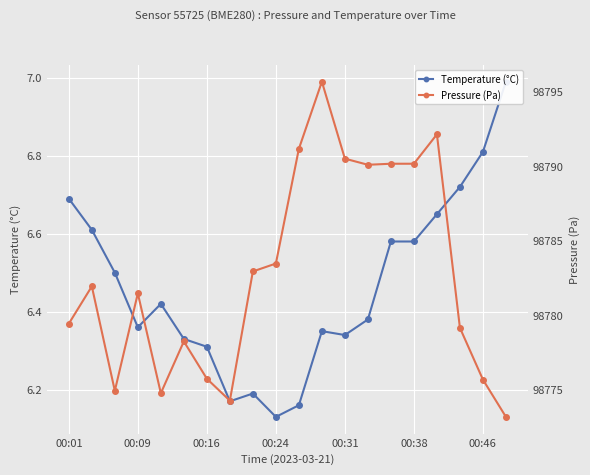

At which category is the sum across all series the highest?

11